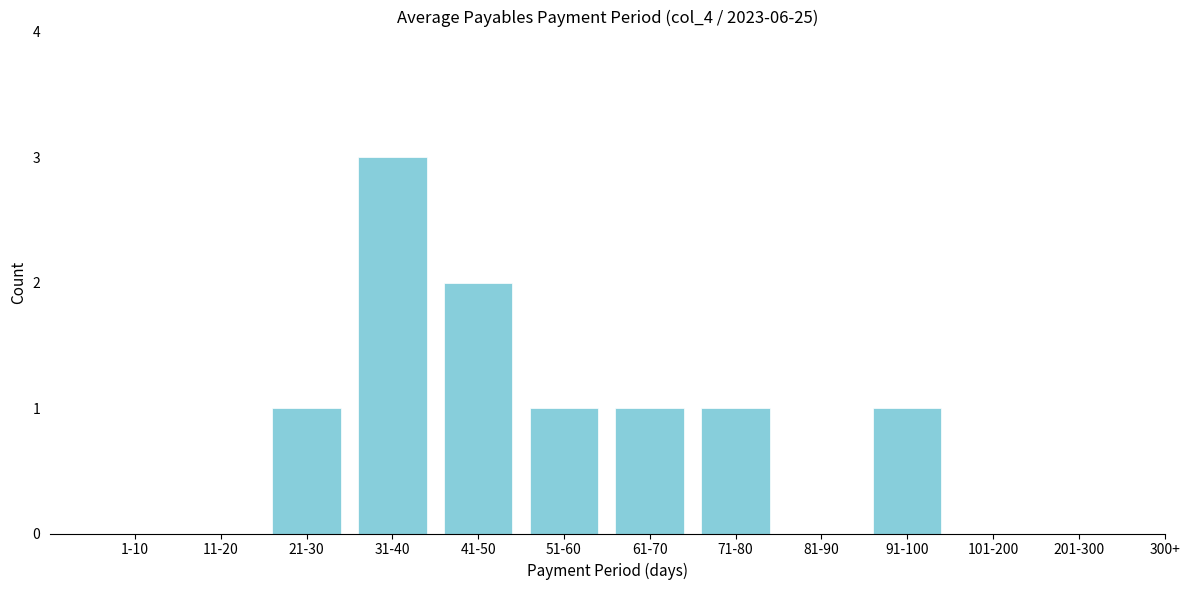

Reading right to left, what are all the values shown in this chart?

201-300=0	101-200=0	91-100=1	81-90=0	71-80=1	61-70=1	51-60=1	41-50=2	31-40=3	21-30=1	11-20=0	1-10=0